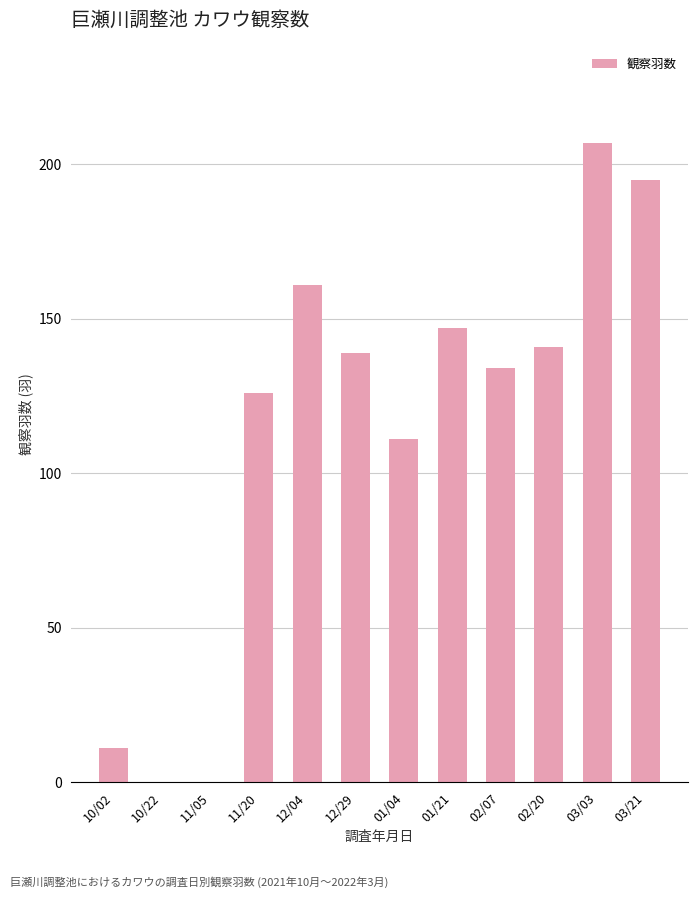

What is the change in value from 11/20 to 01/21?

+21